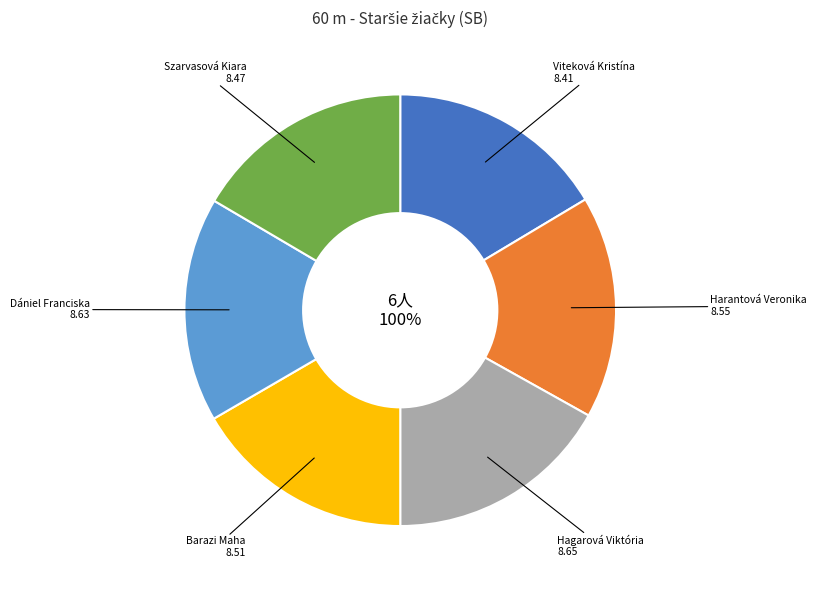

What percentage is NOT represented by Viteková Kristína?

83.6%